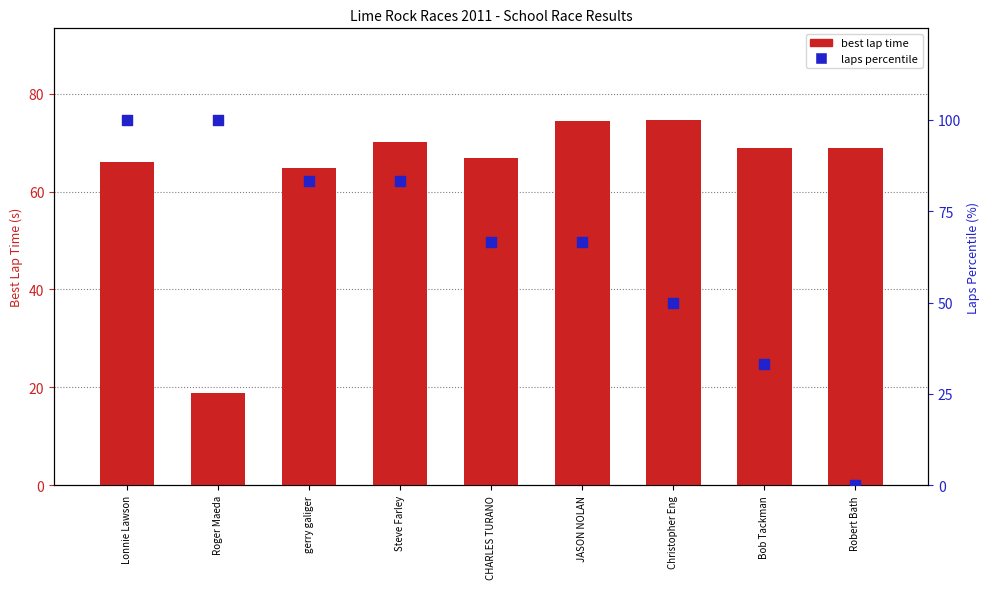

Which series has the widest spread of Y values?

laps percentile